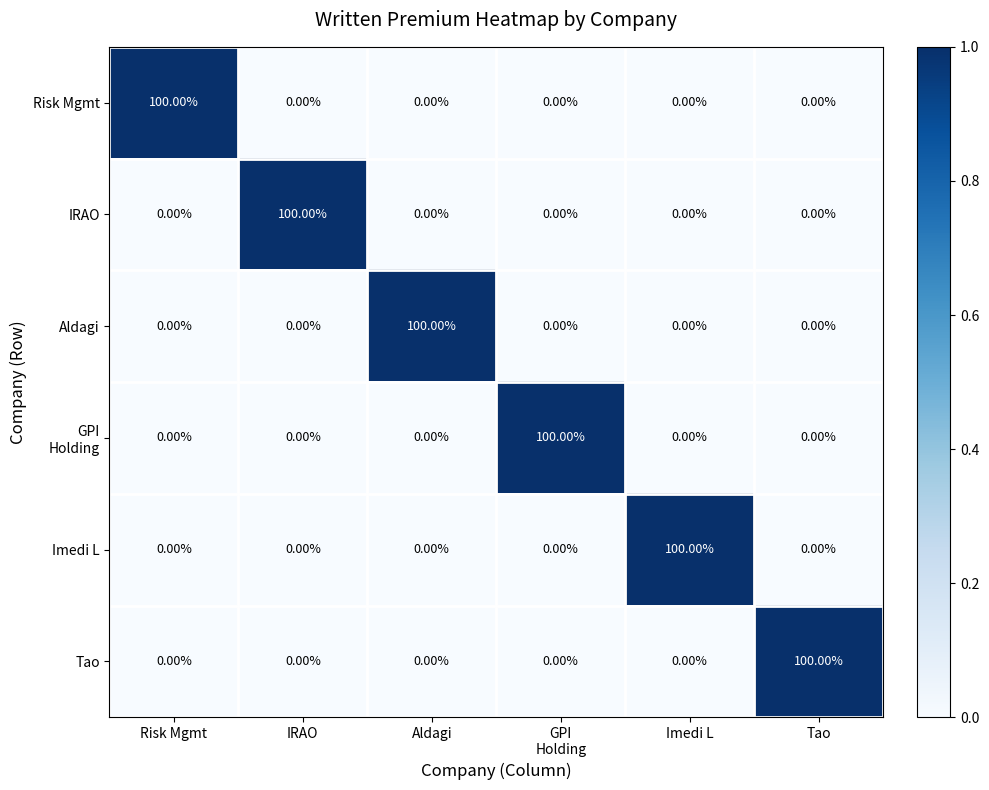

What is the difference between the maximum and minimum values in the Aldagi series?

100